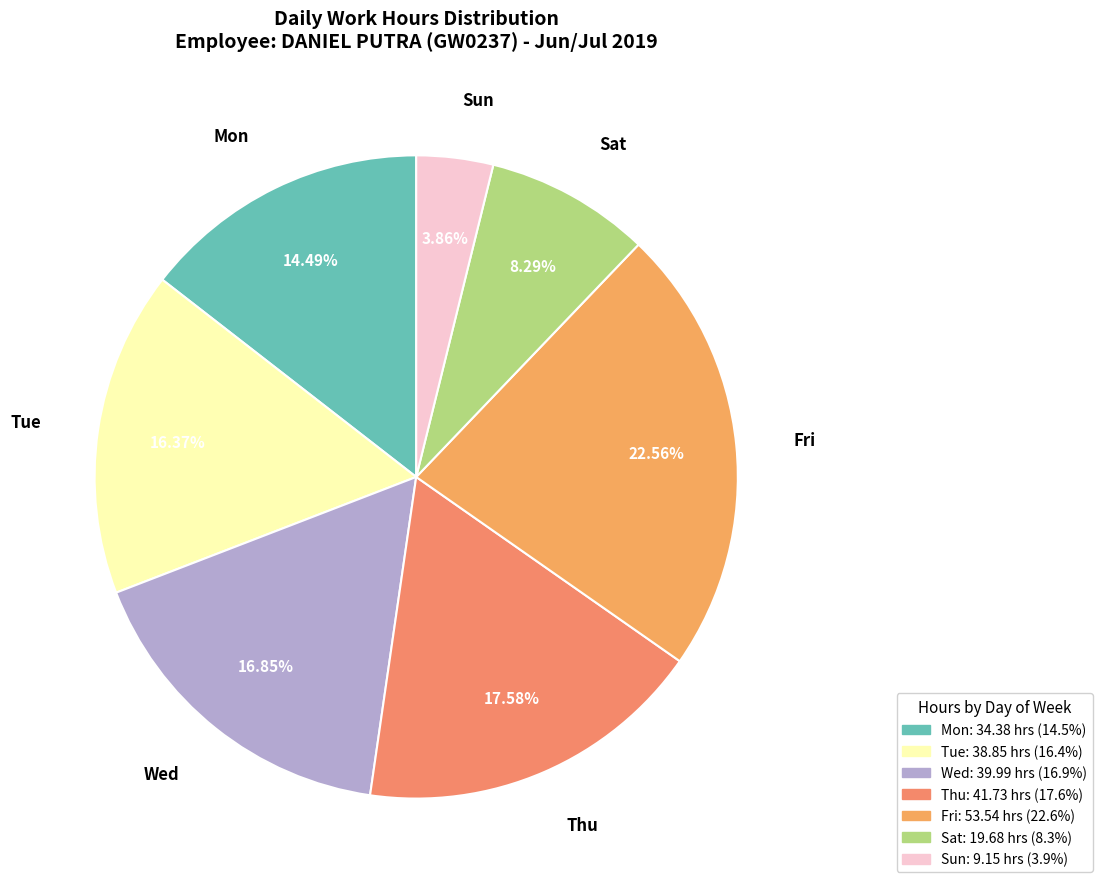

How many segments does this pie chart have?

7